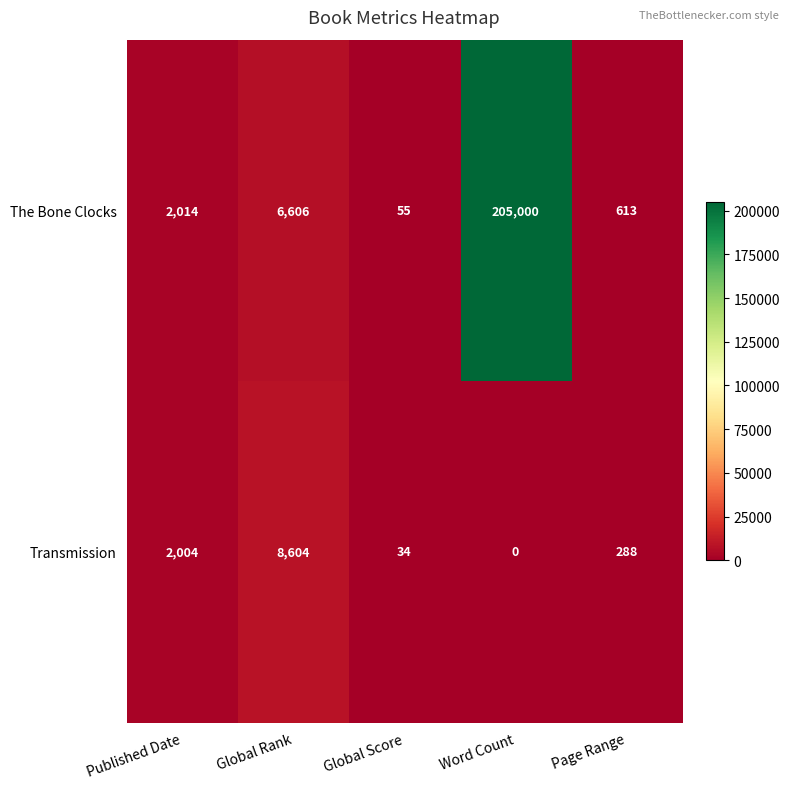

Reading left to right, list all the values displayed in this chart.

The Bone Clocks: Published Date=2014	Global Rank=6606	Global Score=55	Word Count=205000	Page Range=613
Transmission: Published Date=2004	Global Rank=8604	Global Score=34	Word Count=0	Page Range=288